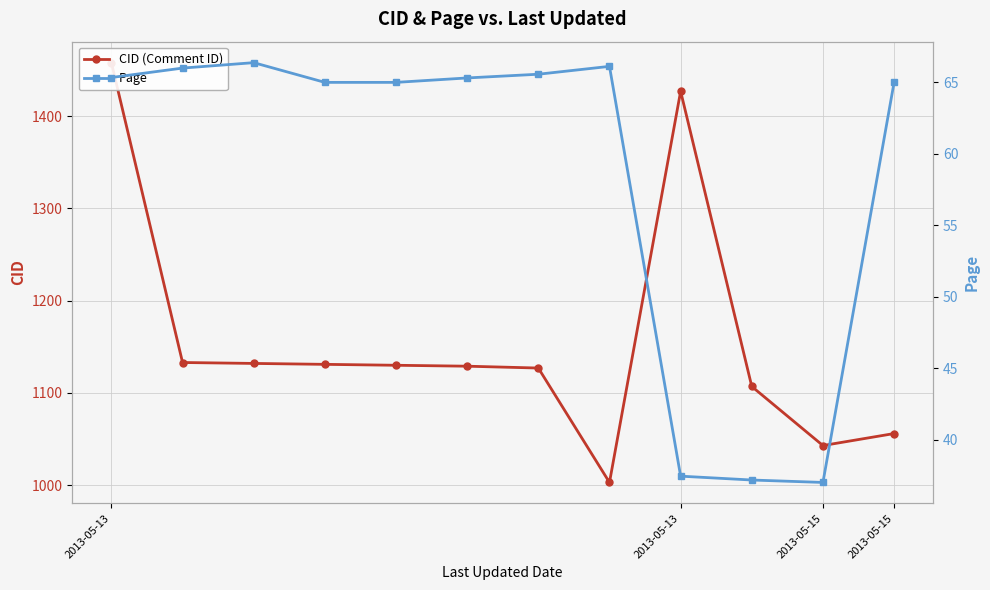

True or false: CID (Comment ID) has a value of 258.8 at 5.

False